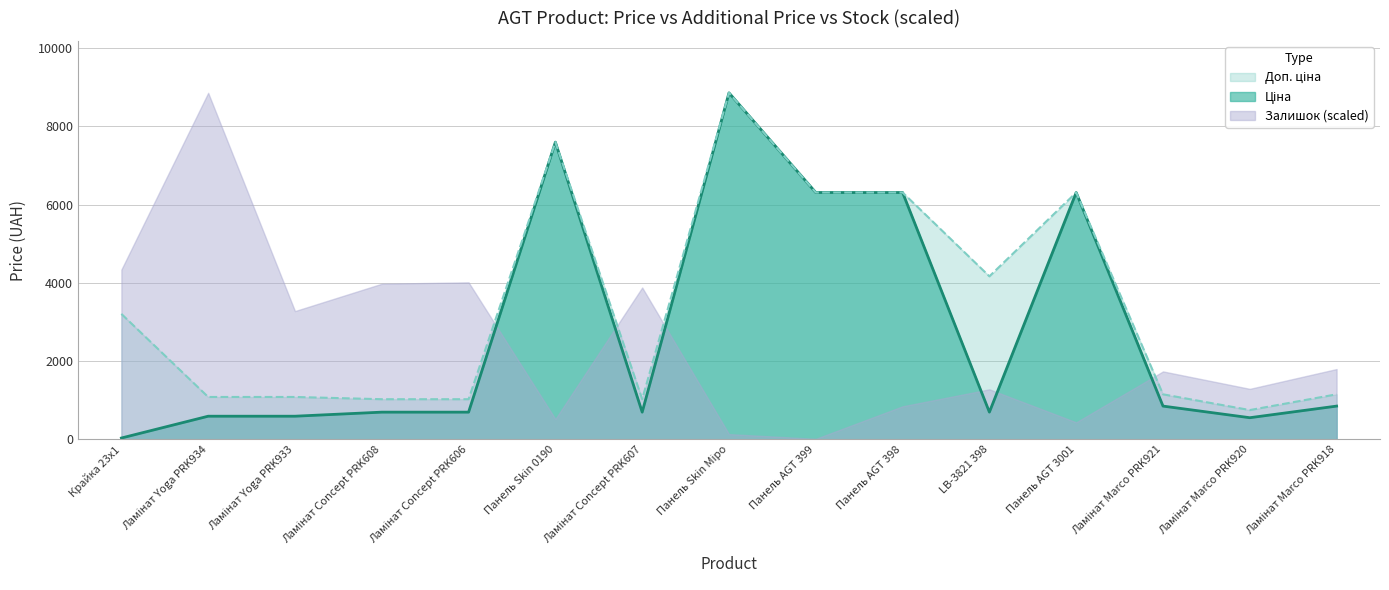

The Залишок (scaled) series shows 12.0 at Панель AGT 399. True or false?

True